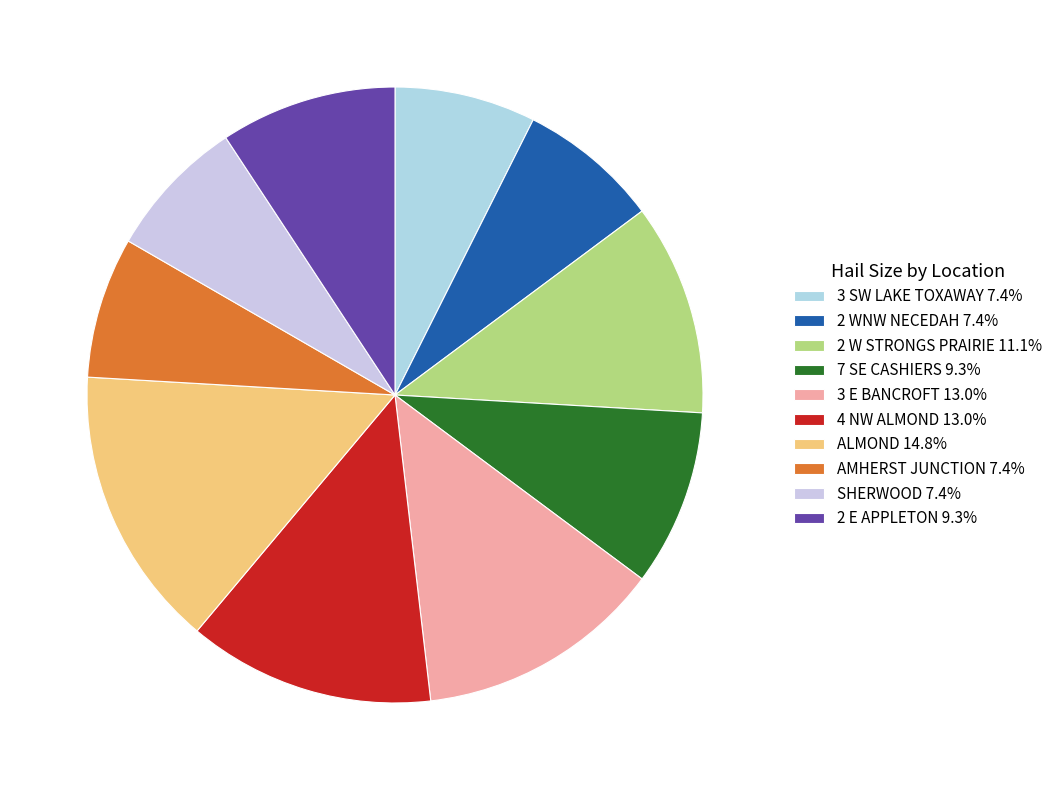

Does 7 SE CASHIERS account for over 50% of the chart?

No